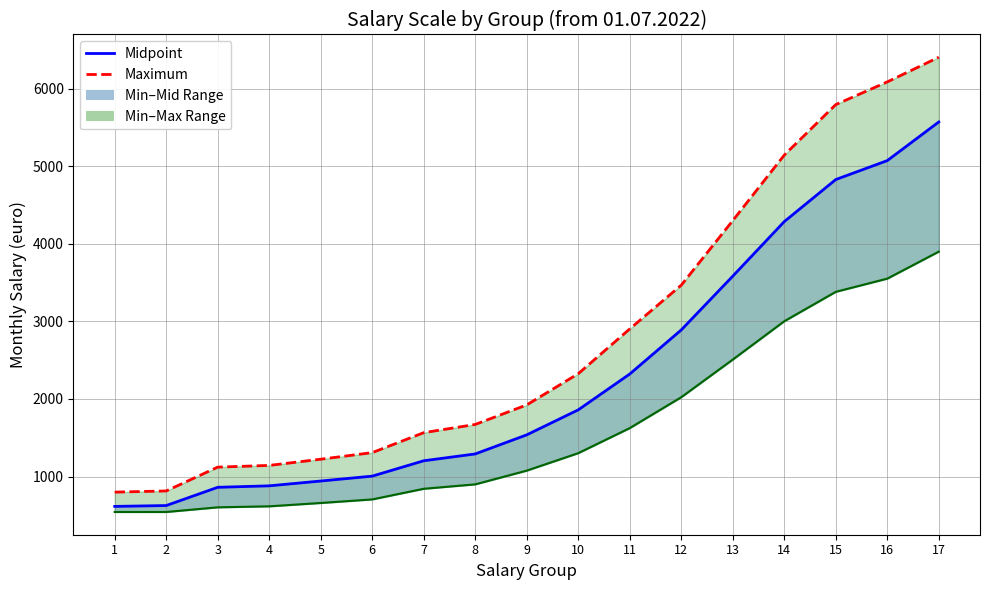

True or false: Maximum (euro) and Minimum (euro) intersect in this chart.

False